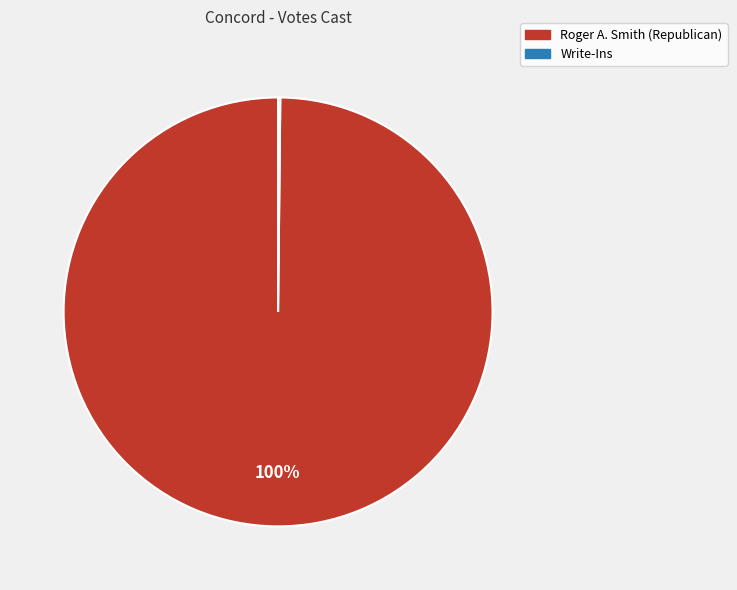

Which slice is the largest?

Roger A. Smith (Republican)